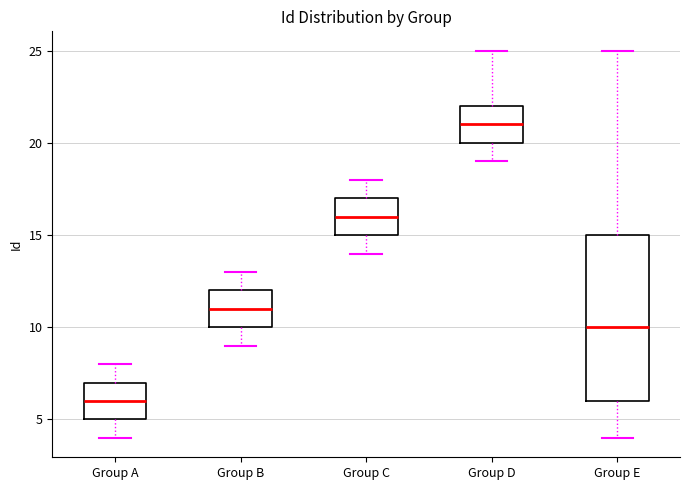

Reading left to right, transcribe this box plot: for each box, give where its median line is, the range the box spans, and where its two whiskers end, as read against the y-axis. The values are not printed on the chart, so give them approximately, as read against the axis.

Group A: median 6, box 5 to 7, whiskers 4 to 8
Group B: median 11, box 10 to 12, whiskers 9 to 13
Group C: median 16, box 15 to 17, whiskers 14 to 18
Group D: median 21, box 20 to 22, whiskers 19 to 25
Group E: median 10, box 6 to 15, whiskers 4 to 25